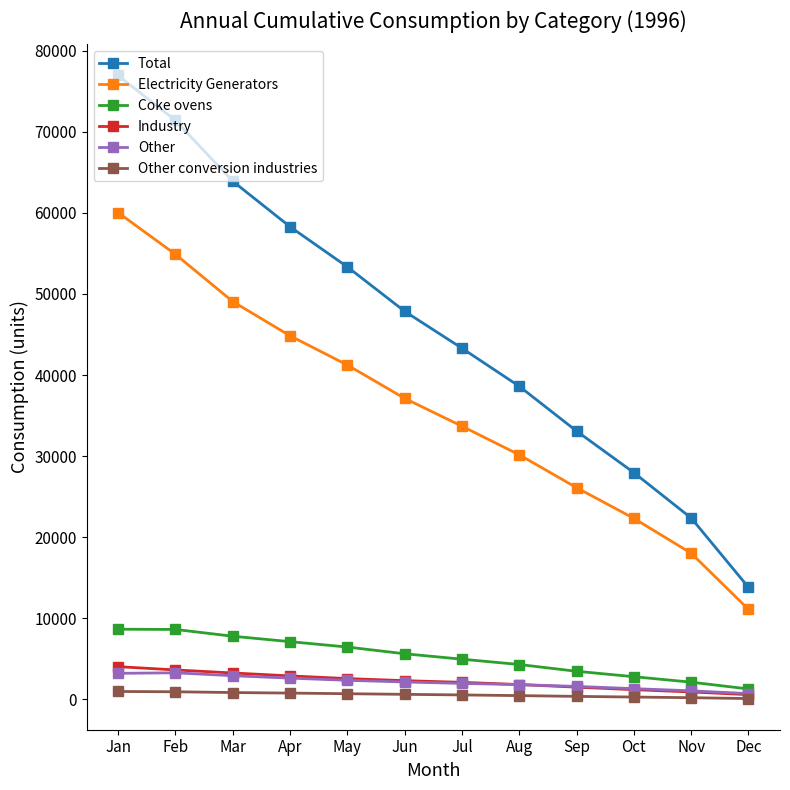

True or false: Coke ovens and Total cross at least once.

False